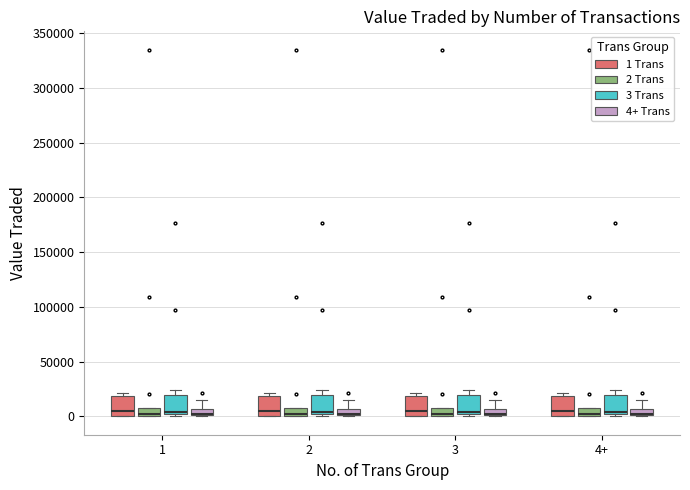

Where does the median line of the box for 1 (1 Trans) sit on the y-axis? The values are not printed on the chart, so give them approximately, as read against the axis.

5000